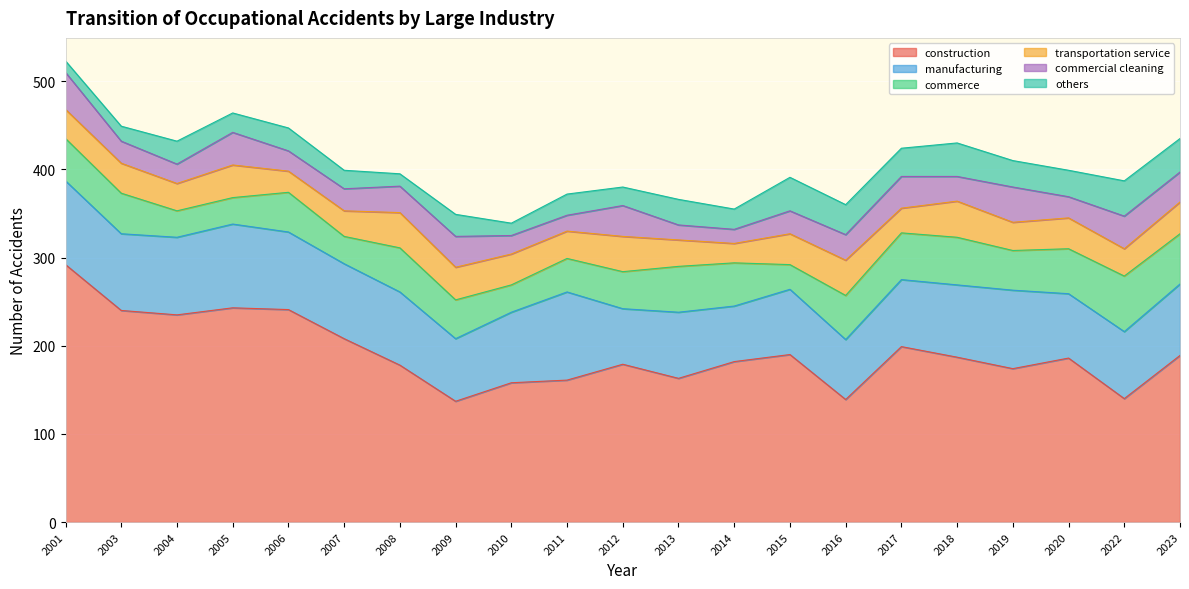

True or false: commerce has a value of 74 at 2009.

False